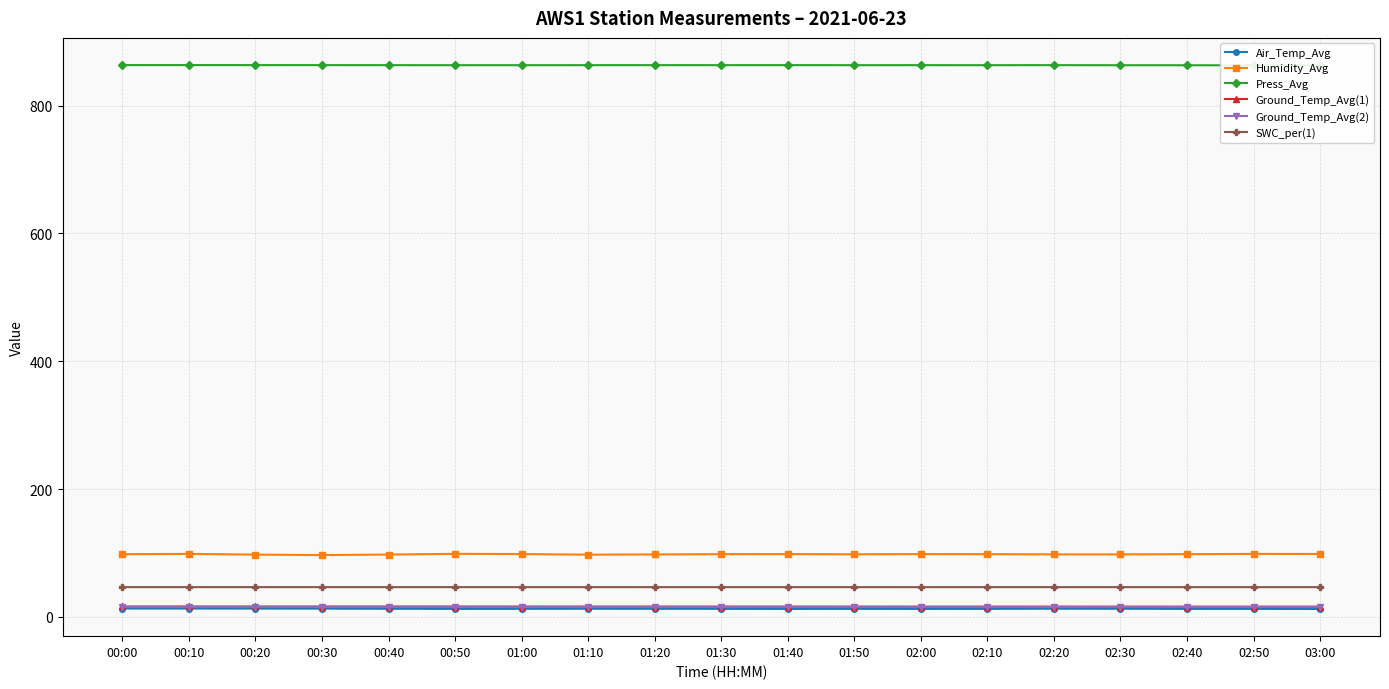

What is the sum of all Humidity_Avg values?

1863.1